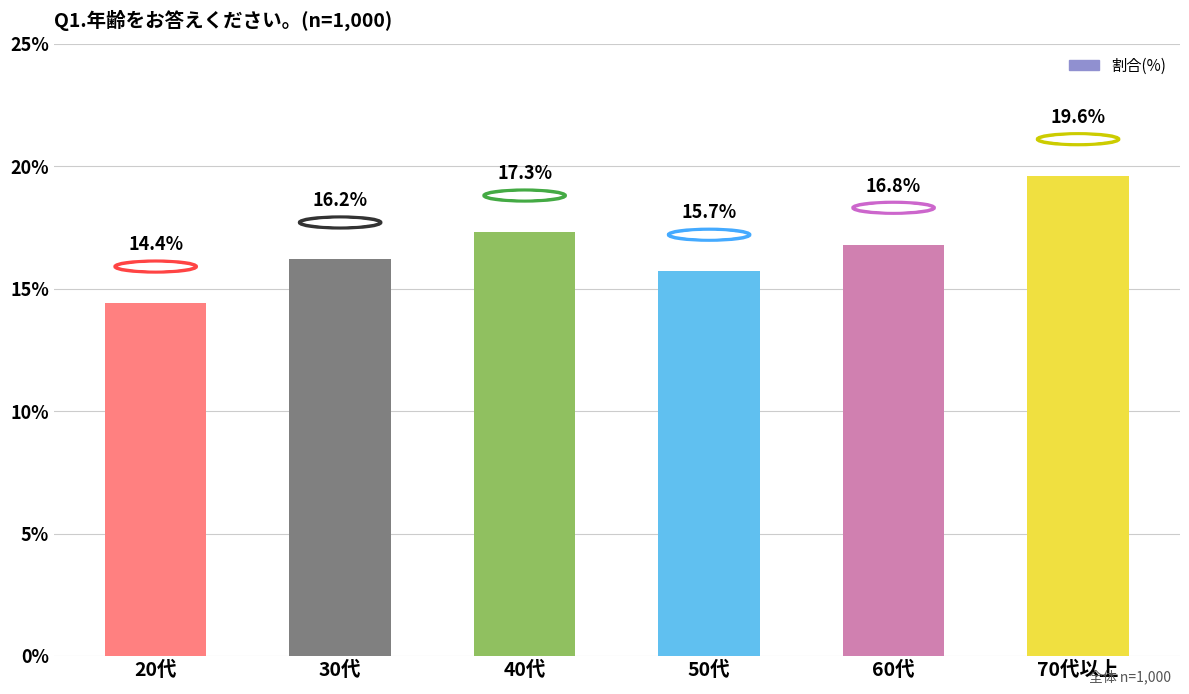

Reading left to right, transcribe all the data shown in this chart.

20代=14.4	30代=16.2	40代=17.3	50代=15.7	60代=16.8	70代以上=19.6